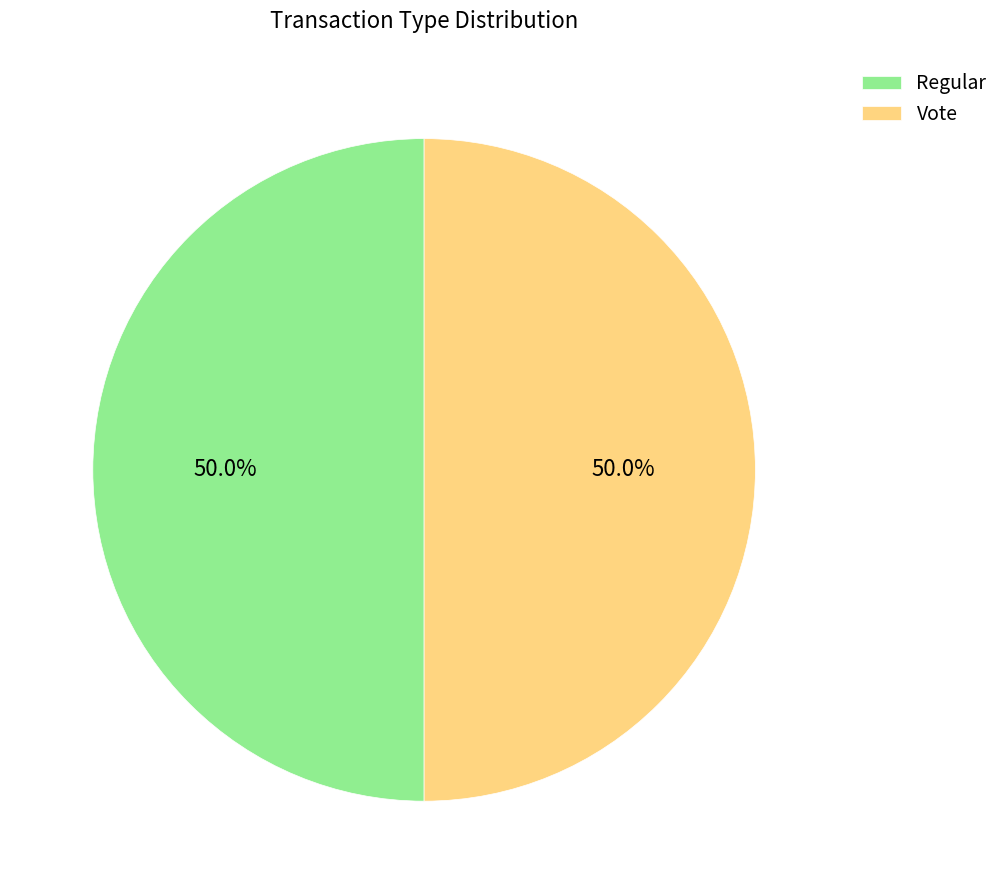

What portion of the pie excludes Regular?

50.0%